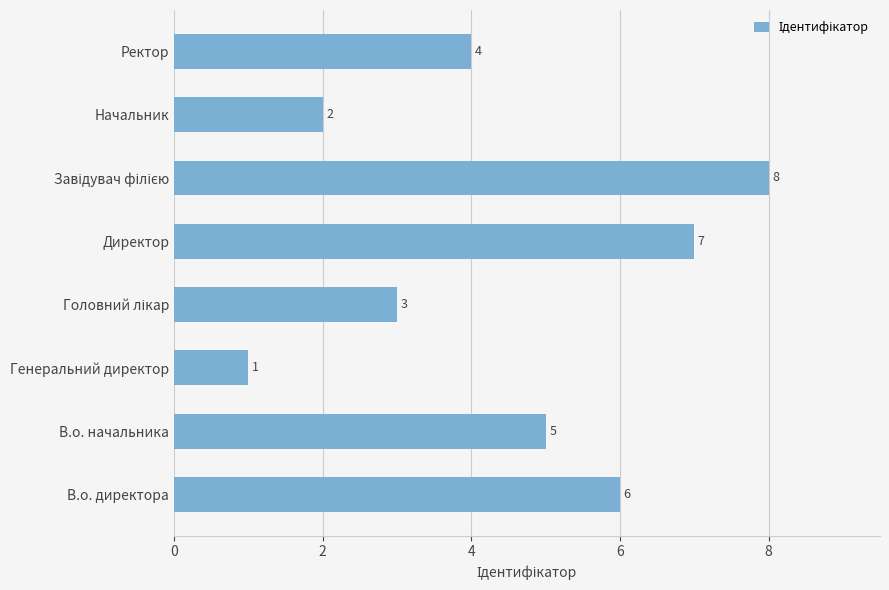

The chart shows a value of 4 at Директор. True or false?

False